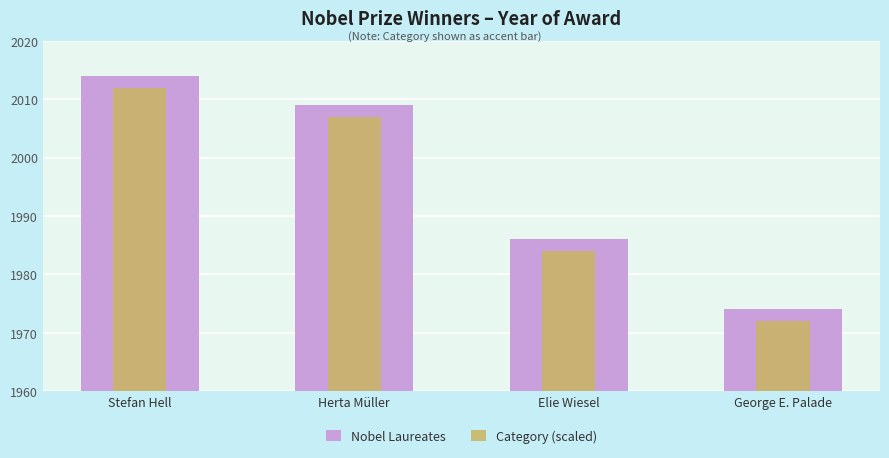

The Category (scaled) series shows 949 at Herta Müller. True or false?

False